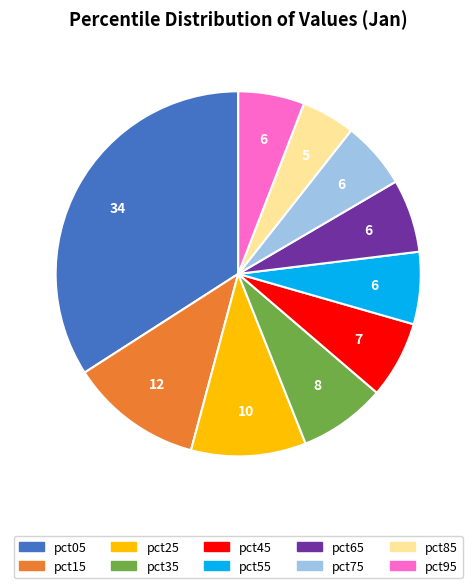

Which category has the smallest portion of the pie?

pct85